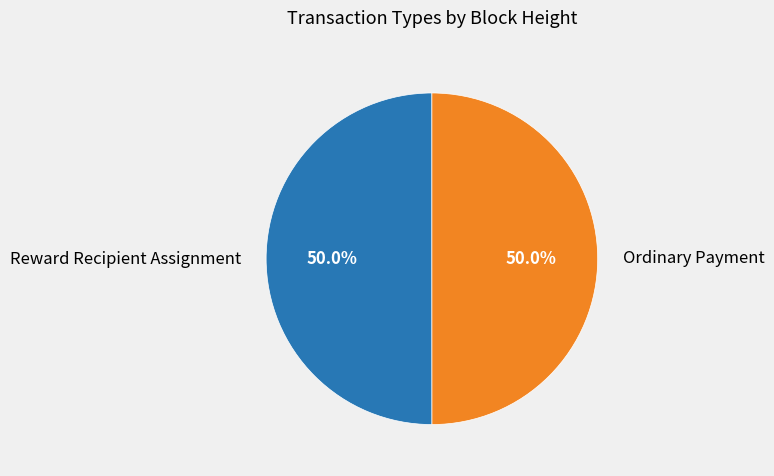

What percentage do Reward Recipient Assignment and Ordinary Payment together represent?

100.0%